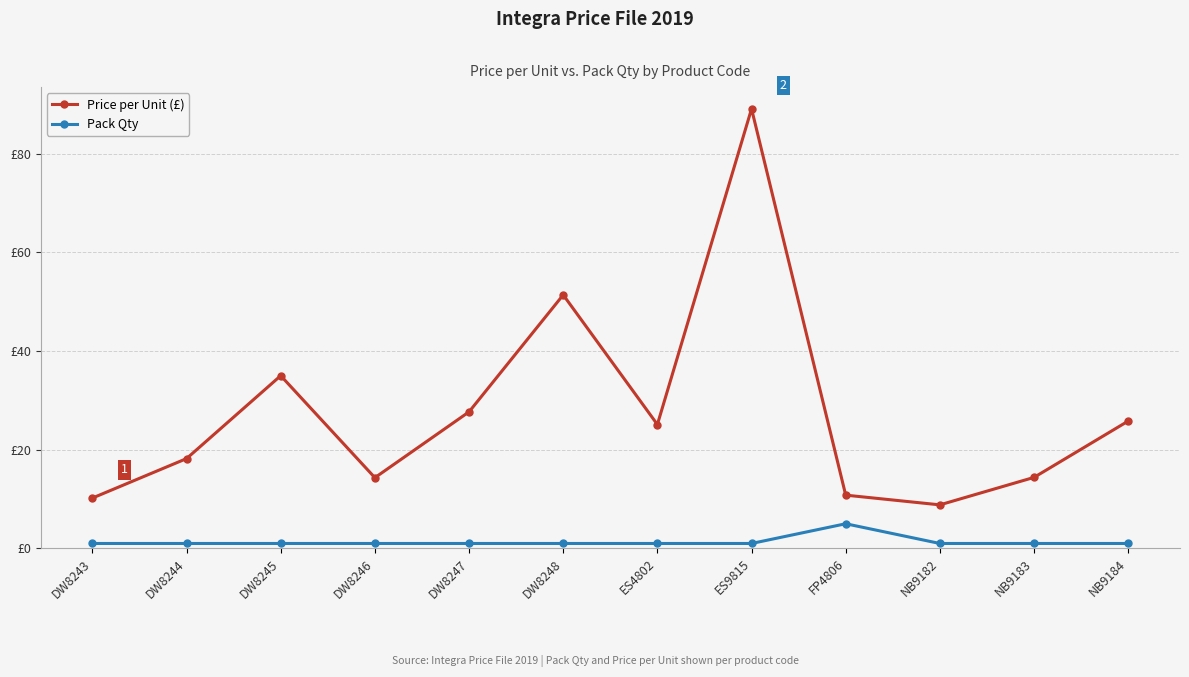

Is it true that Price per Unit (£) equals 15.8 at DW8243?

False